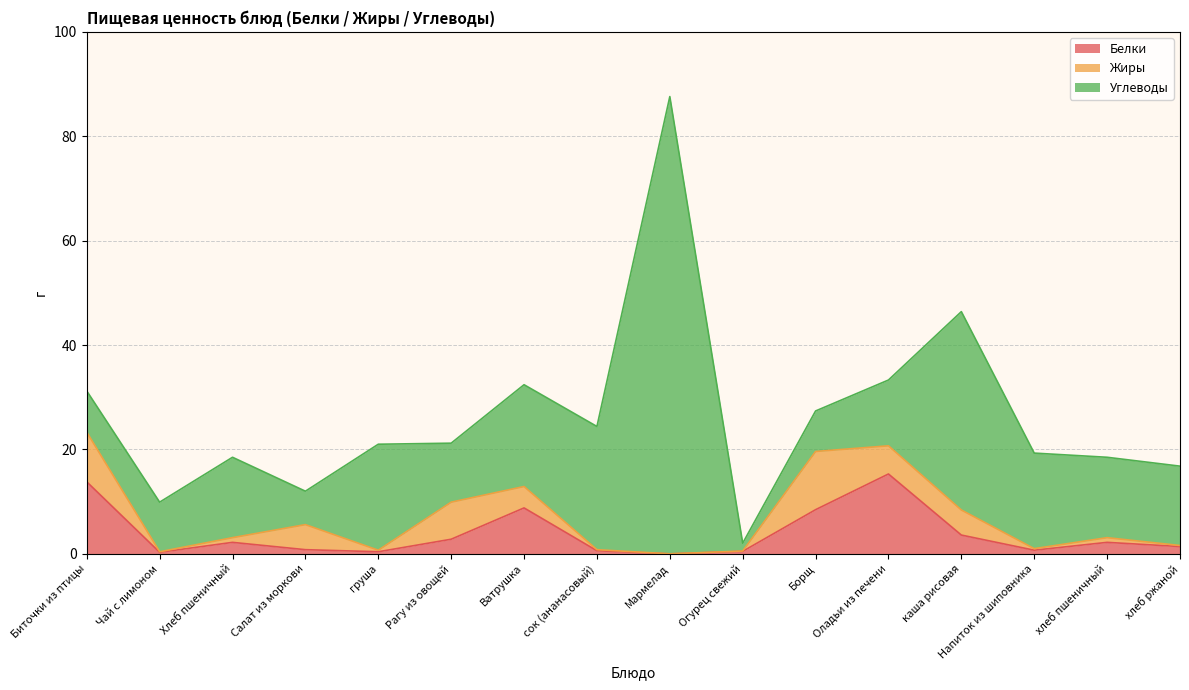

Which has a higher value, хлеб пшеничный or Чай с лимоном?

хлеб пшеничный